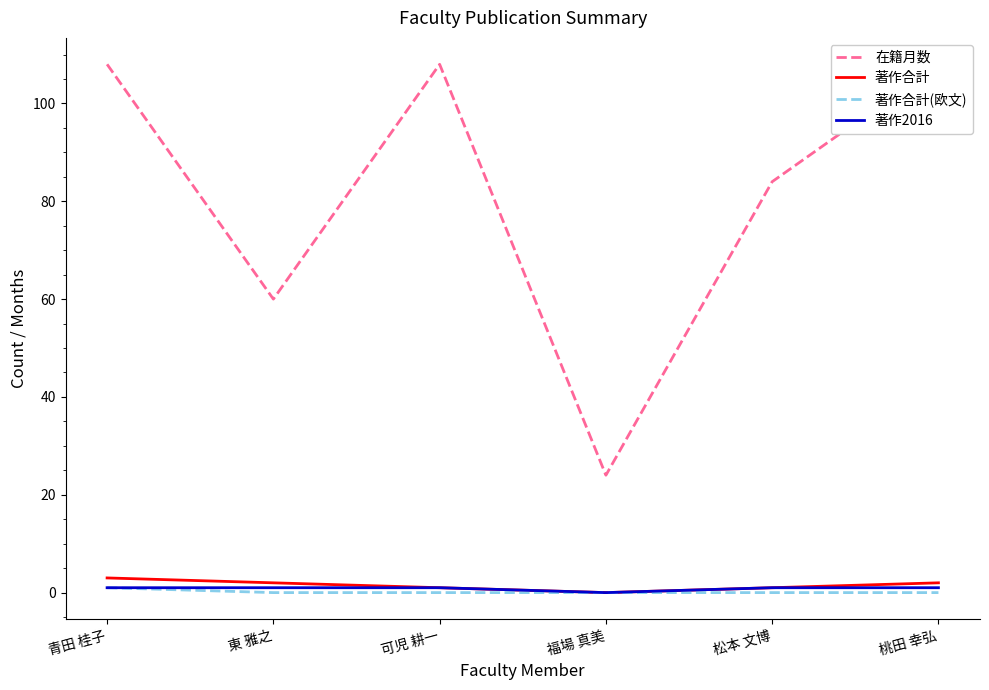

List the series in order of their peak value, highest first.

在籍月数, 著作合計, 著作合計(欧文), 著作2016